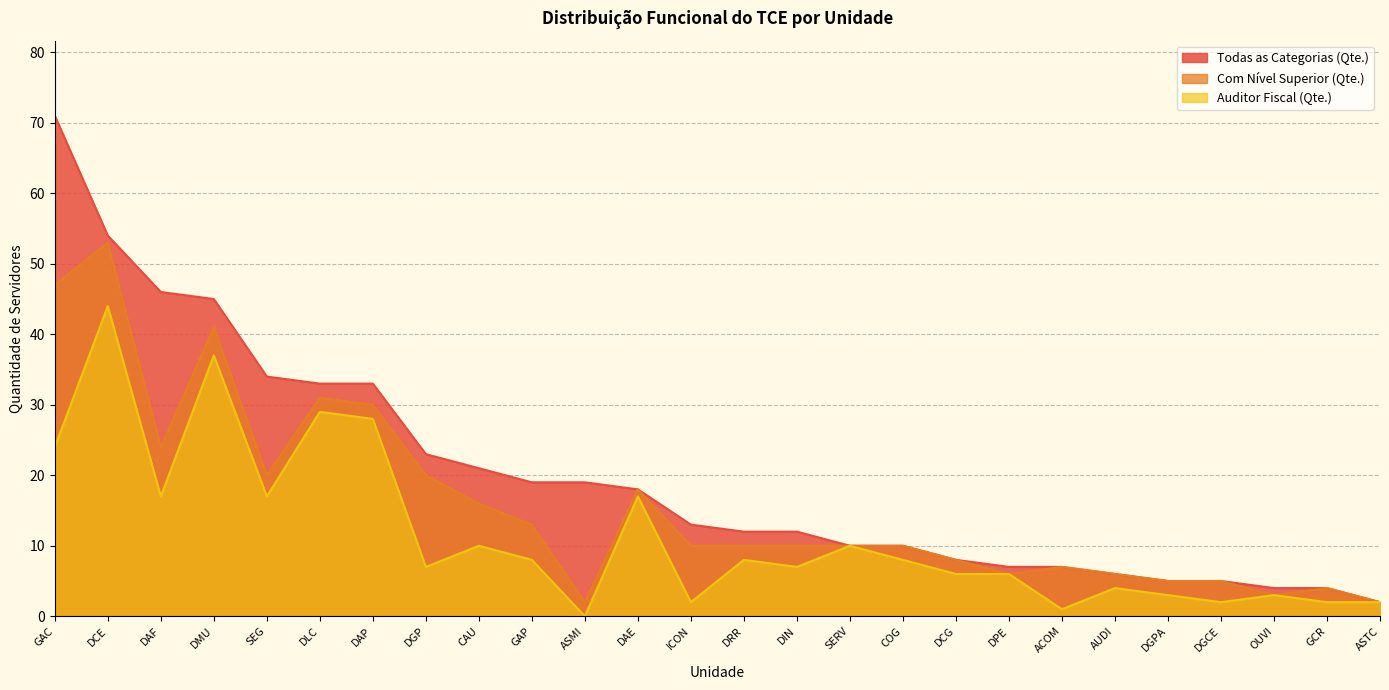

What is the average value of the Todas as Categorias (Qte.) series?

20